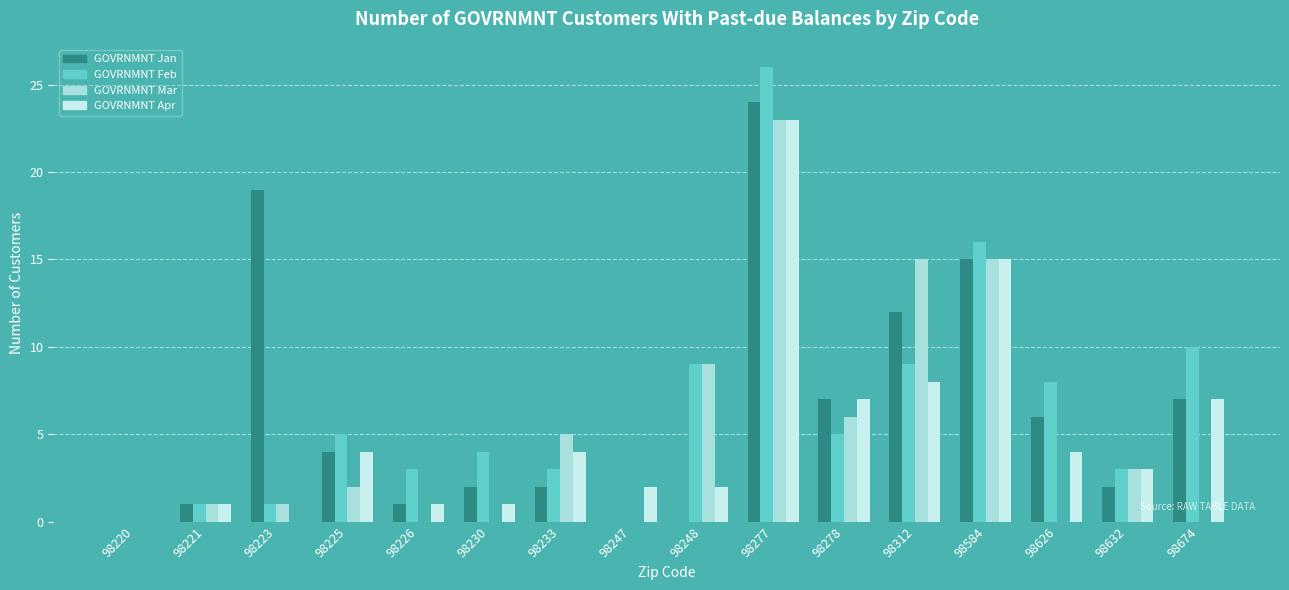

Reading right to left, transcribe all the data shown in this chart.

GOVRNMNT Jan: 7	2	6	15	12	7	24	0	0	2	2	1	4	19	1	0
GOVRNMNT Feb: 10	3	8	16	9	5	26	9	0	3	4	3	5	1	1	0
GOVRNMNT Mar: 0	3	0	15	15	6	23	9	0	5	0	0	2	1	1	0
GOVRNMNT Apr: 7	3	4	15	8	7	23	2	2	4	1	1	4	0	1	0